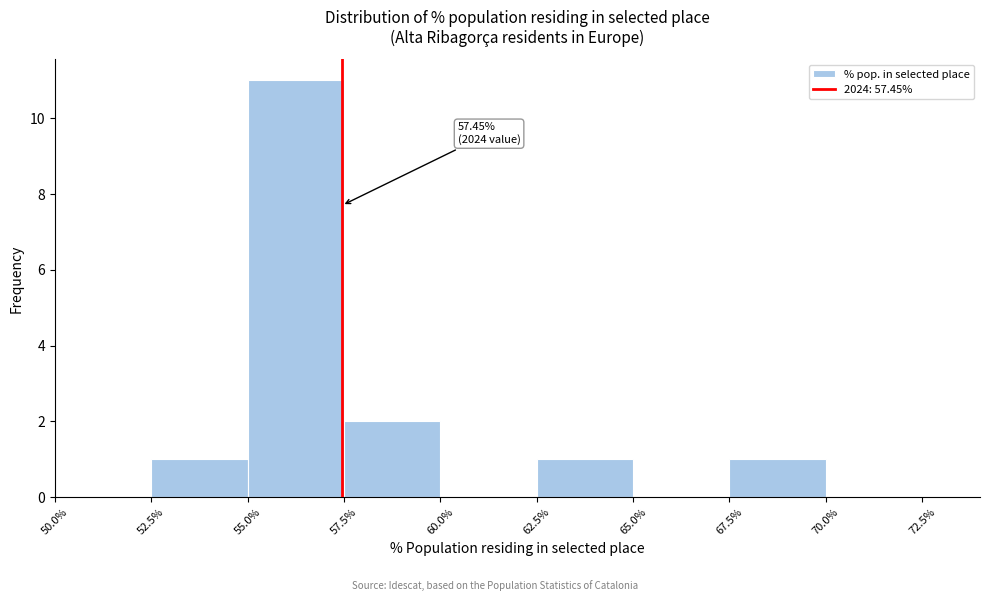

Over which range of the x-axis is the bar tallest?

55.0% to 57.5%